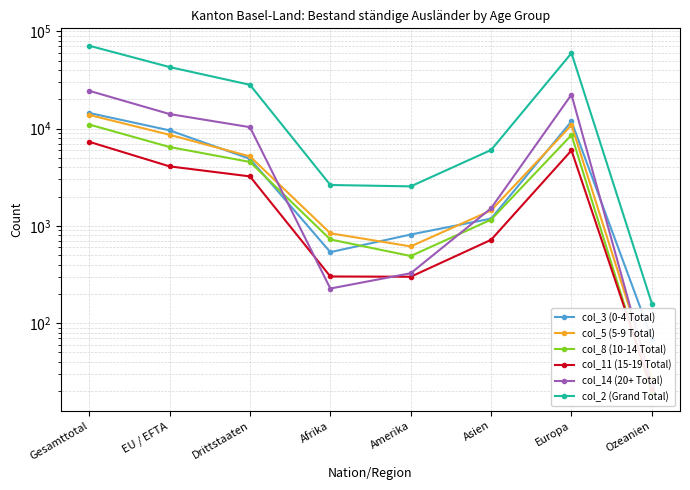

What are all the series names shown in the legend?

col_3 (0-4 Total), col_5 (5-9 Total), col_8 (10-14 Total), col_11 (15-19 Total), col_14 (20+ Total), col_2 (Grand Total)